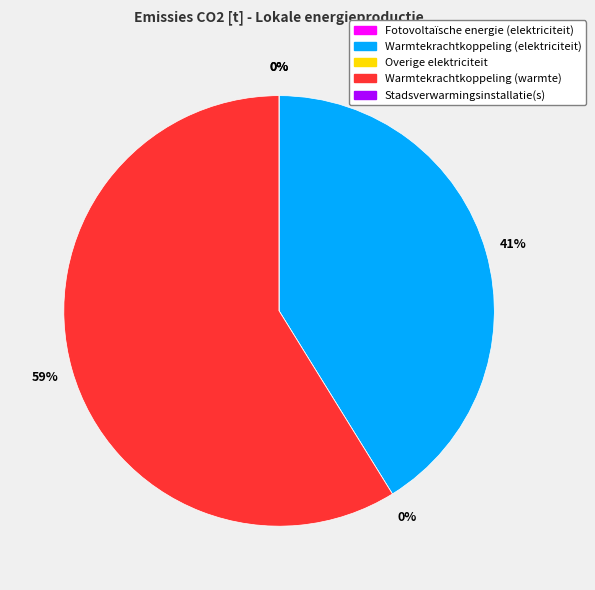

Is Overige elektriciteit the majority of the pie?

No